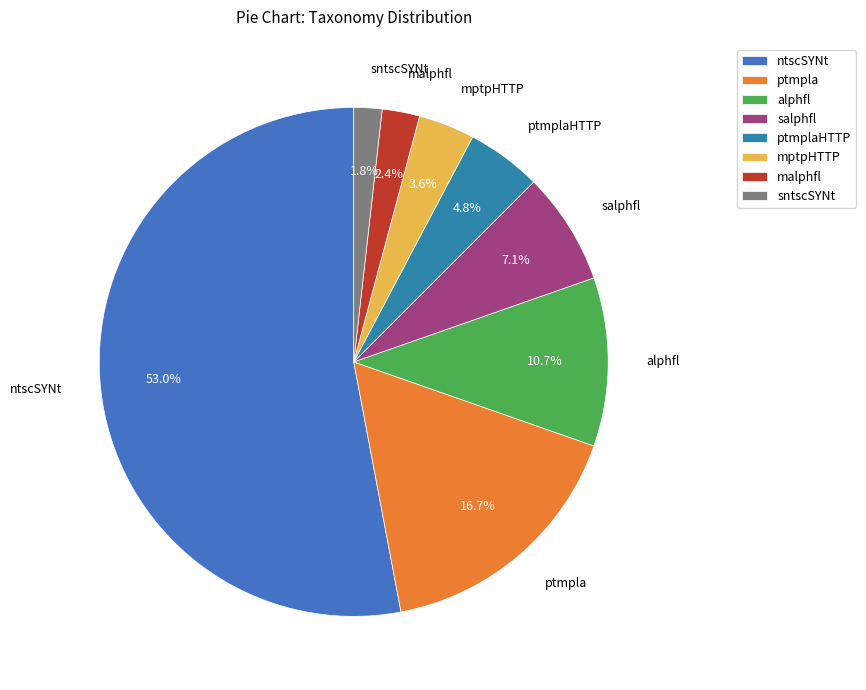

How much of the chart is everything except sntscSYNt?

98.2%